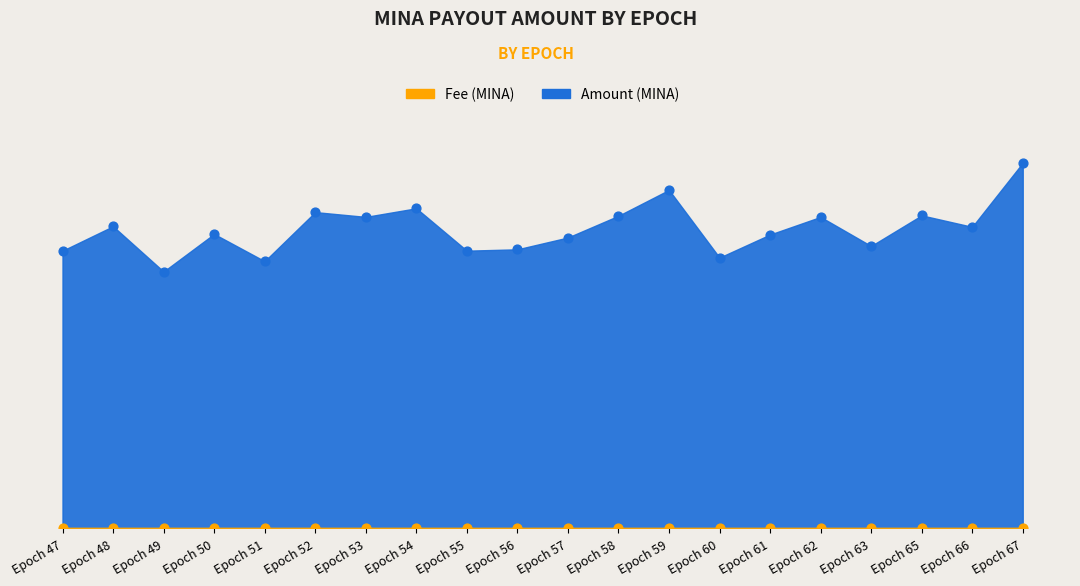

Between Epoch 62 and Epoch 59, which is larger?

Epoch 59